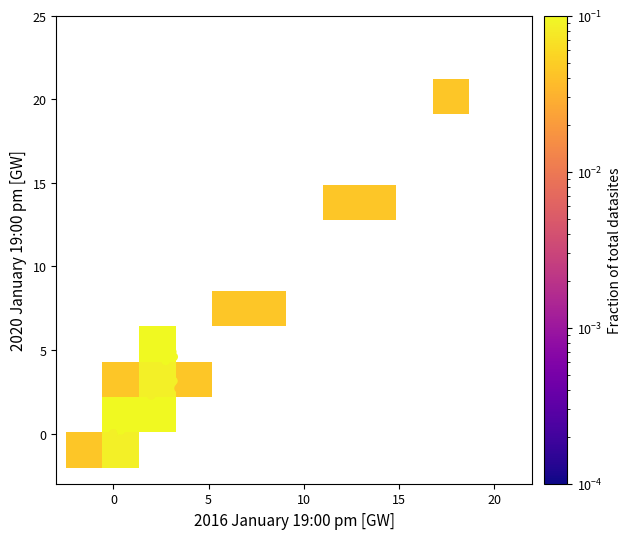

What Y value in the scatter plot is closest to 9?

7.8